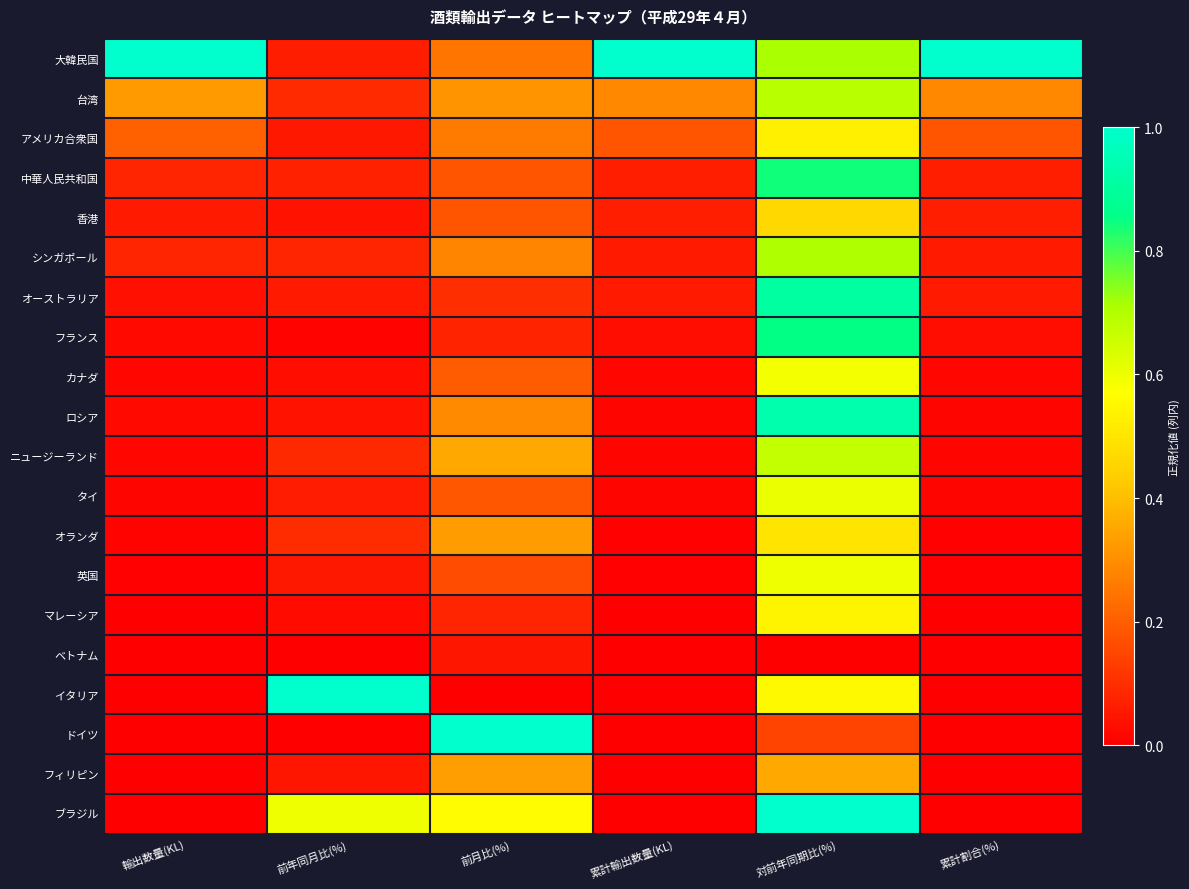

Rank the series by their maximum value, from lowest to highest.

ベトナム, フィリピン, 香港, オランダ, アメリカ合衆国, マレーシア, カナダ, 英国, タイ, ニュージーランド, 台湾, シンガポール, 中華人民共和国, フランス, オーストラリア, ロシア, 大韓民国, イタリア, ドイツ, ブラジル